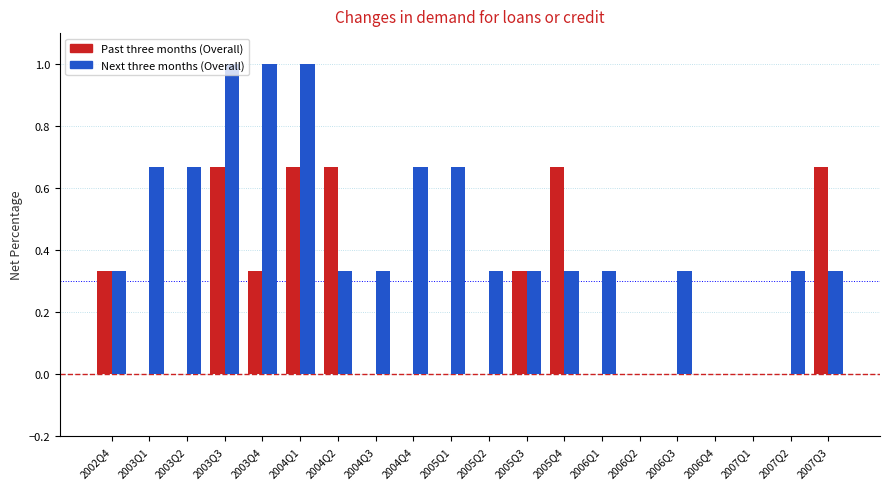

Is it true that Next three months (Overall) equals 0.5 at 2006Q1?

False